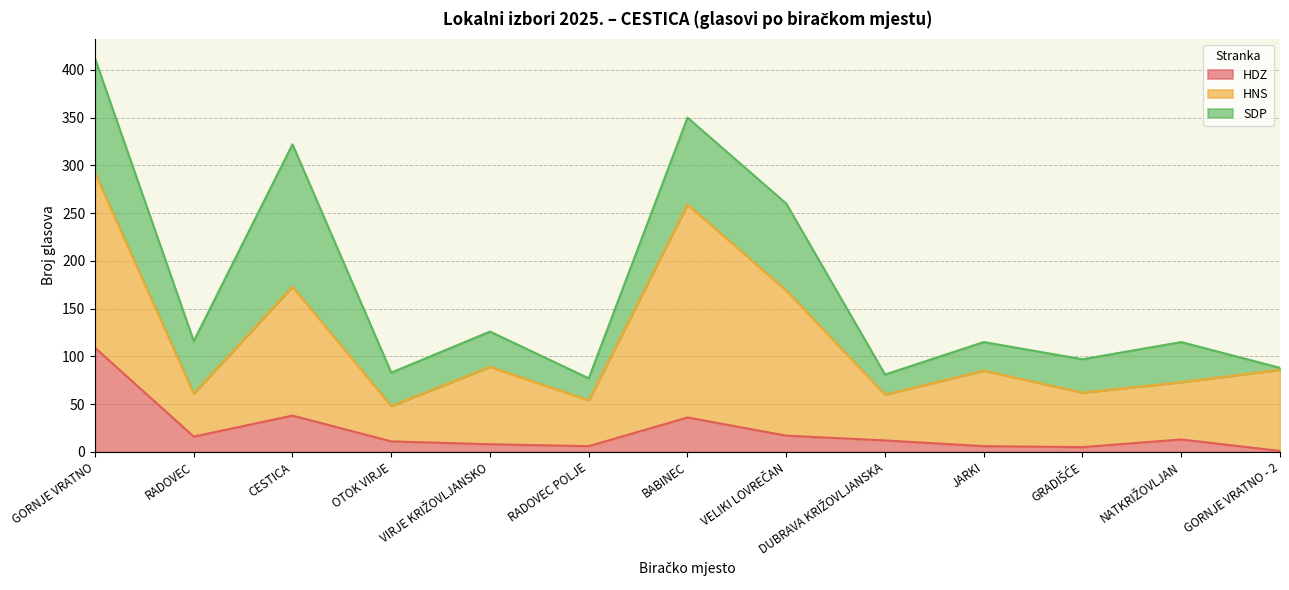

What position from the right is VIRJE KRIŽOVLJANSKO?

9